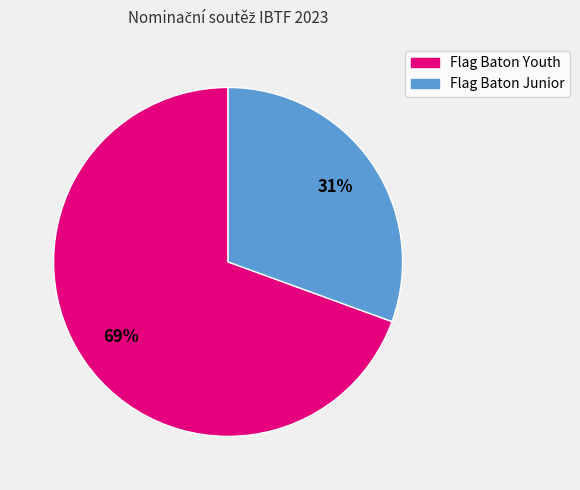

Between Flag Baton Youth and Flag Baton Junior, which is larger?

Flag Baton Youth